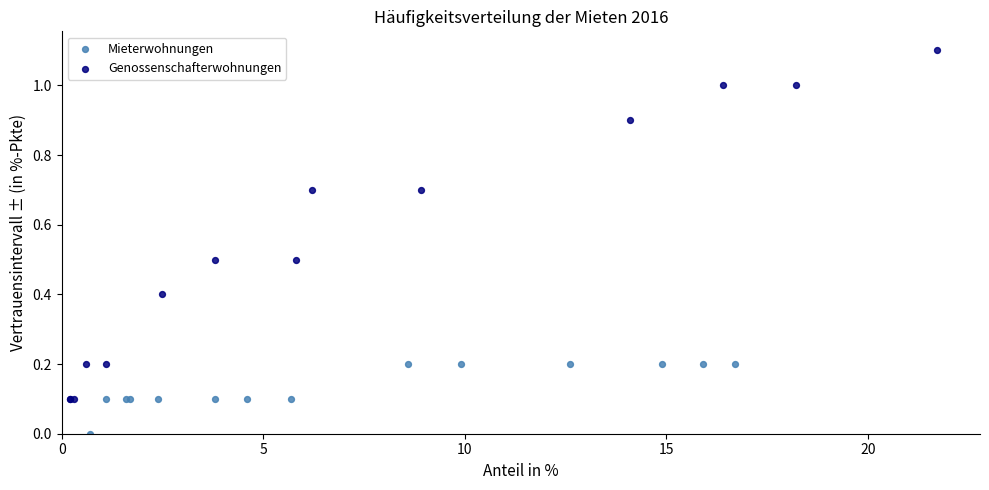

Which series reaches the maximum Y coordinate?

Genossenschafterwohnungen